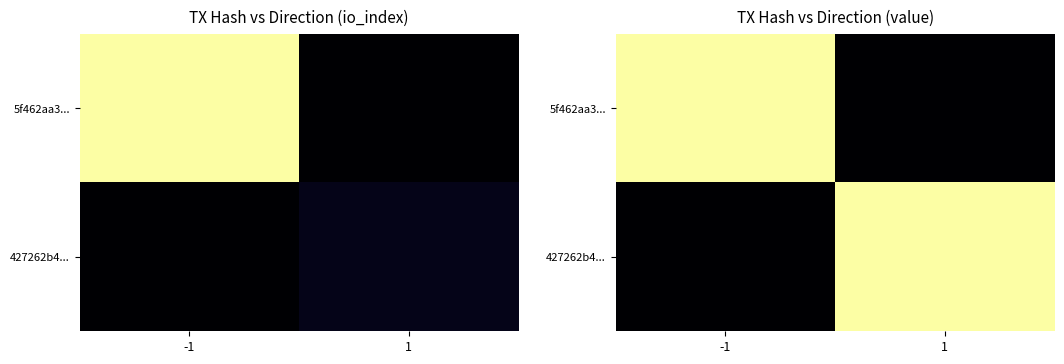

How many data points in 5f462aa3... are above 0?

1